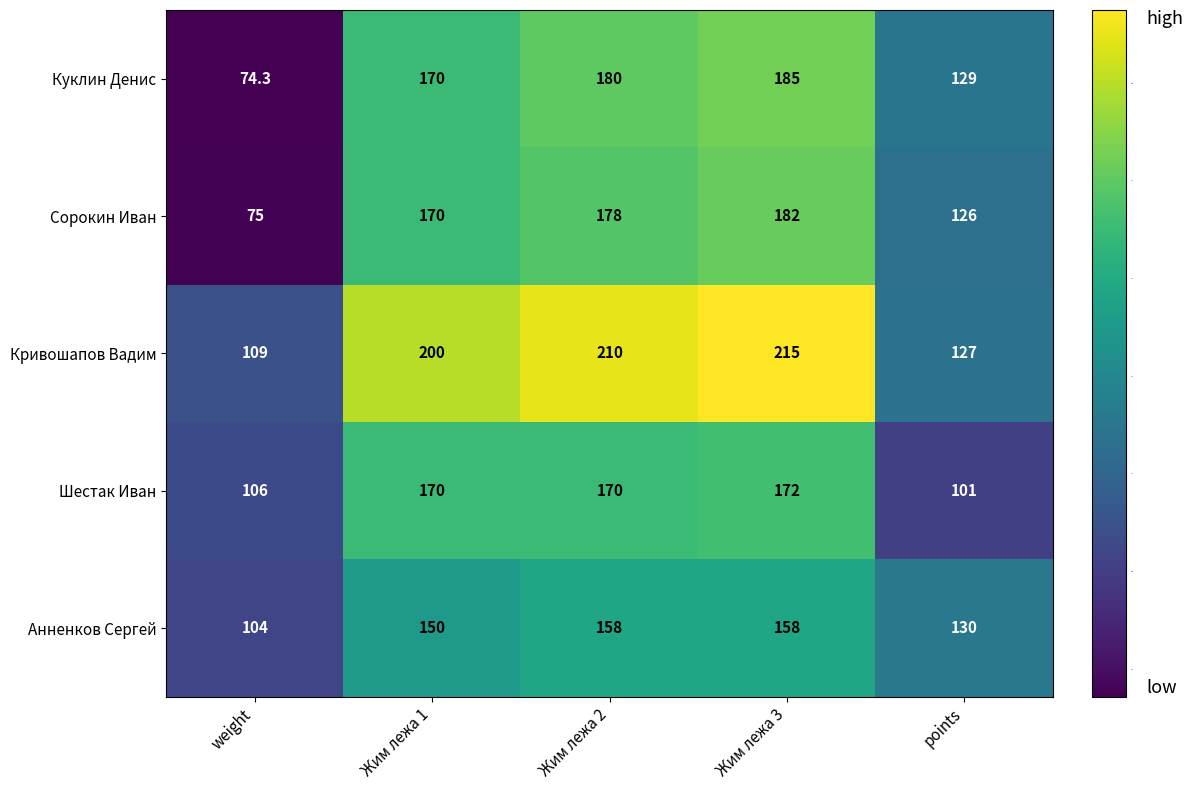

Reading right to left, what are all the values shown in this chart?

Куклин Денис: points=129.0	Жим лежа 3=185.0	Жим лежа 2=180.0	Жим лежа 1=170.0	weight=74.3
Сорокин Иван: points=126.0	Жим лежа 3=182.0	Жим лежа 2=178.0	Жим лежа 1=170.0	weight=75.0
Кривошапов Вадим: points=127.0	Жим лежа 3=215.0	Жим лежа 2=210.0	Жим лежа 1=200.0	weight=109.0
Шестак Иван: points=101.0	Жим лежа 3=172.0	Жим лежа 2=170.0	Жим лежа 1=170.0	weight=106.0
Анненков Сергей: points=130.0	Жим лежа 3=158.0	Жим лежа 2=158.0	Жим лежа 1=150.0	weight=104.0